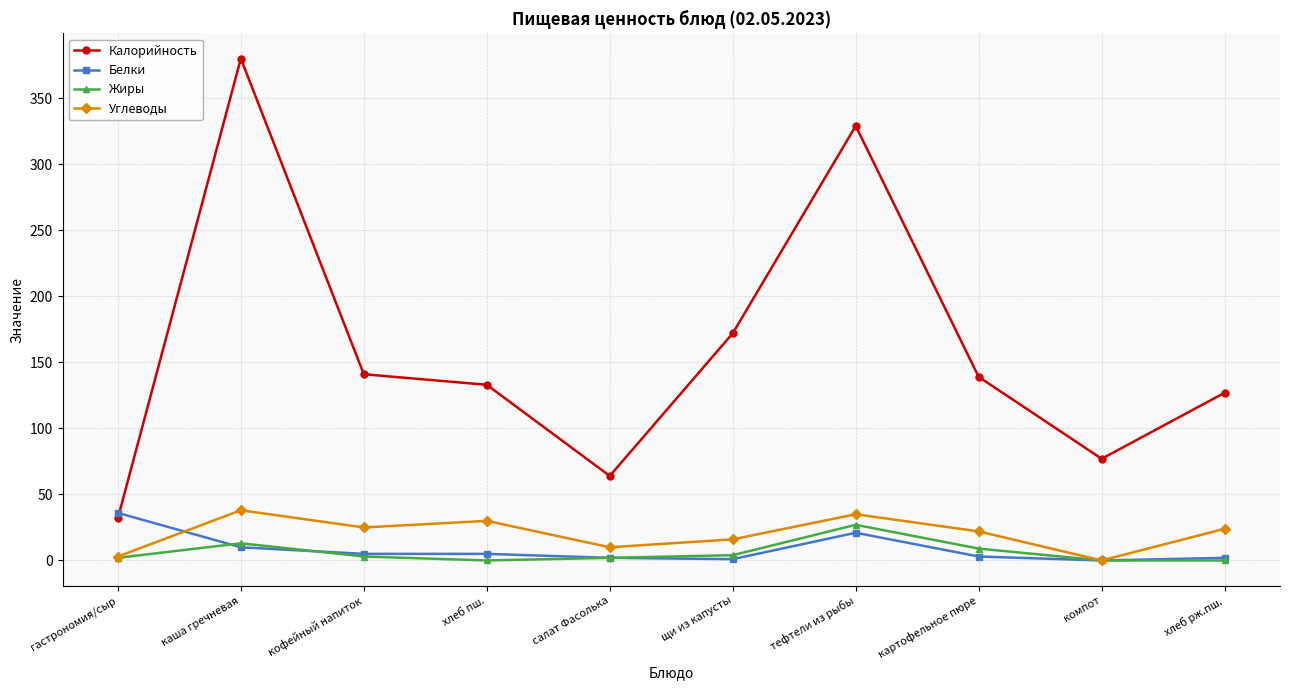

At which category is the sum across all series the highest?

каша гречневая